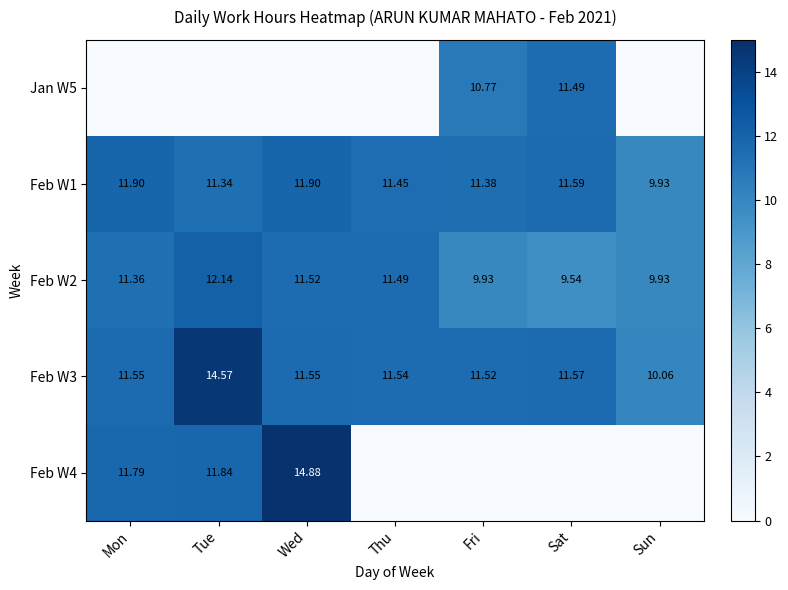

Where does the Feb W3 series first go above 11?

Mon